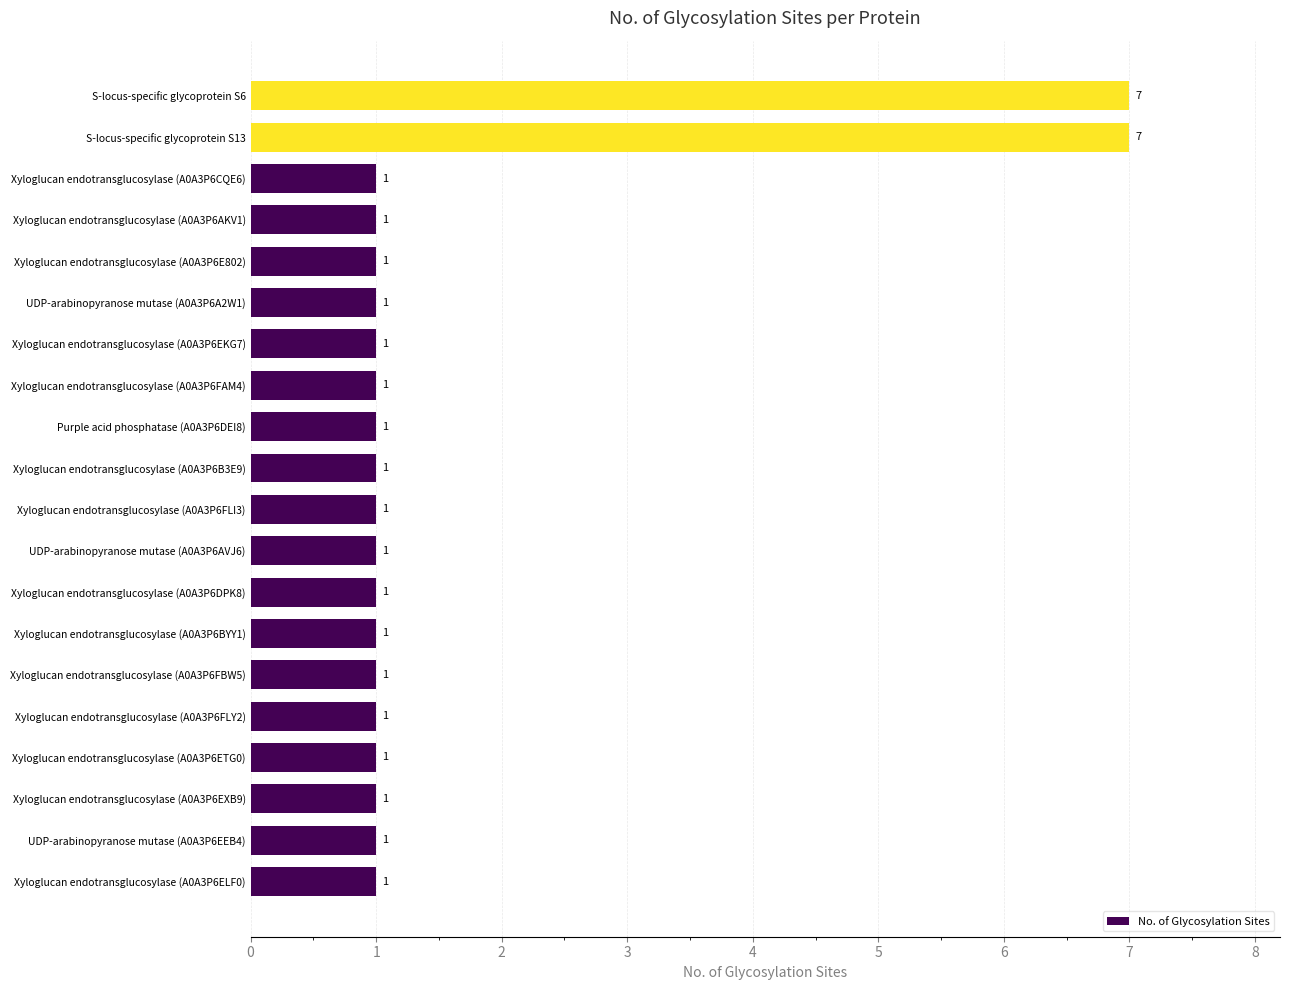

Does the chart contain stacked bars?

No